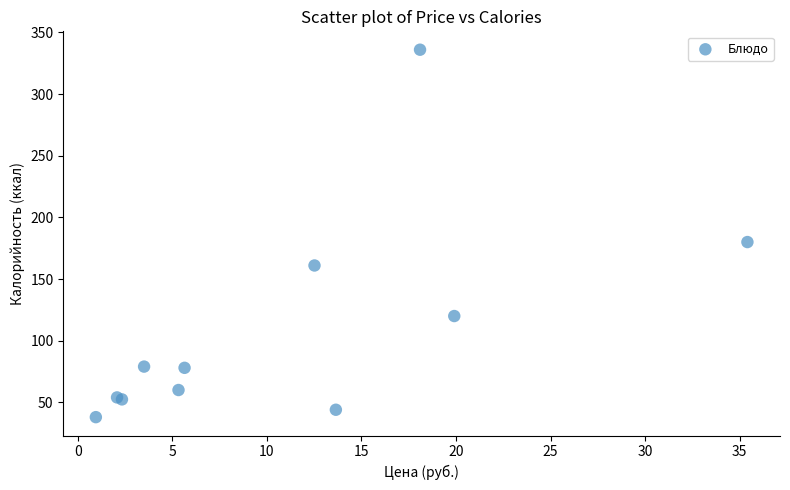

What Y value in the scatter plot is closest to 187?

180.0